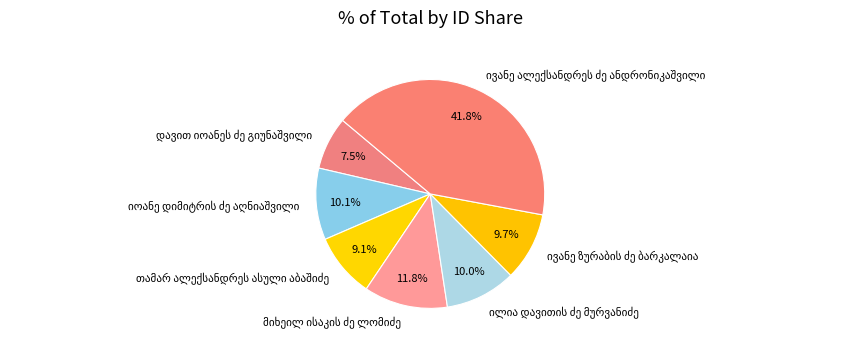

Does any single category account for the majority?

No